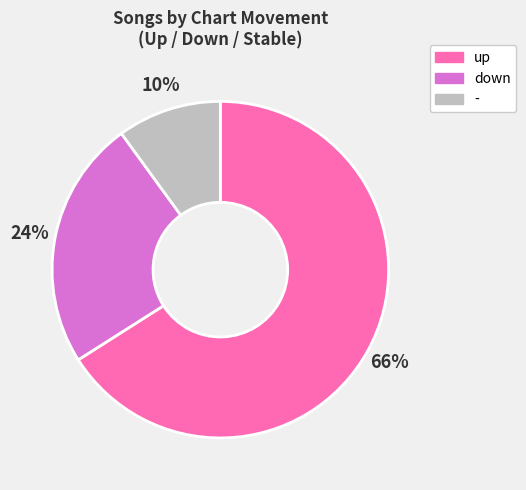

Is the sum of - and up greater than half?

Yes